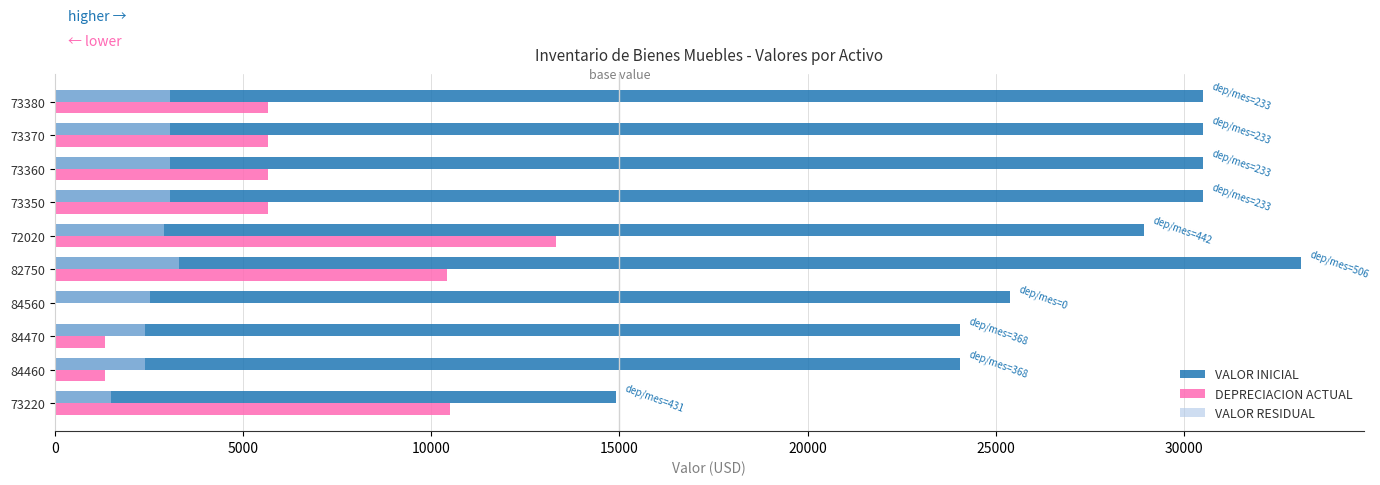

Which series changed the most between 84460 and 73350?

VALOR INICIAL